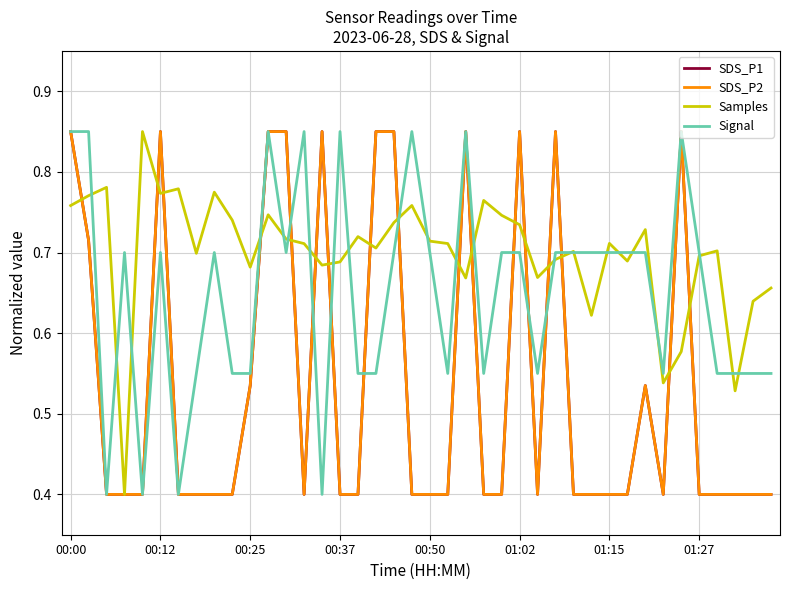

True or false: Samples and SDS_P1 intersect in this chart.

True